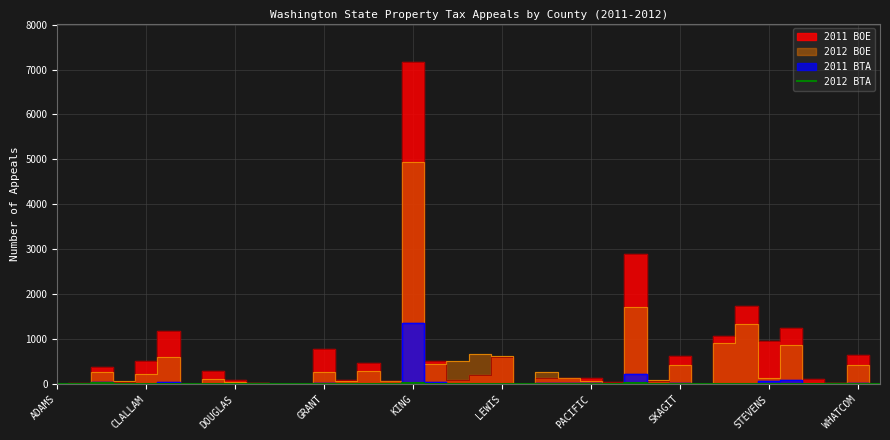

True or false: the data shows 1 at 17.

True